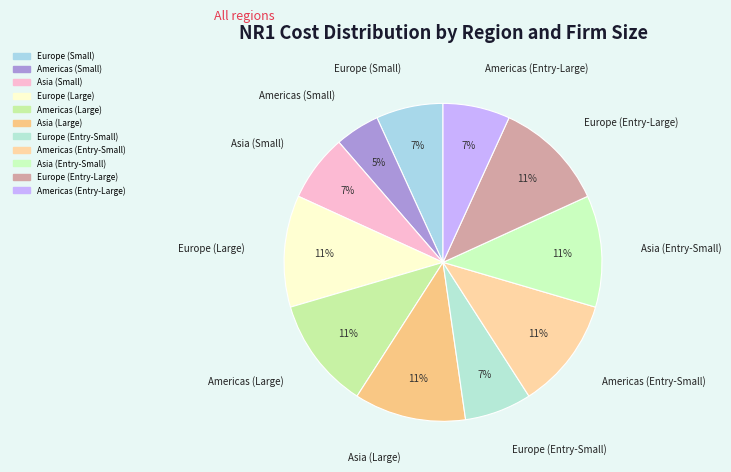

What is the smallest slice in the pie chart?

Americas (Small)